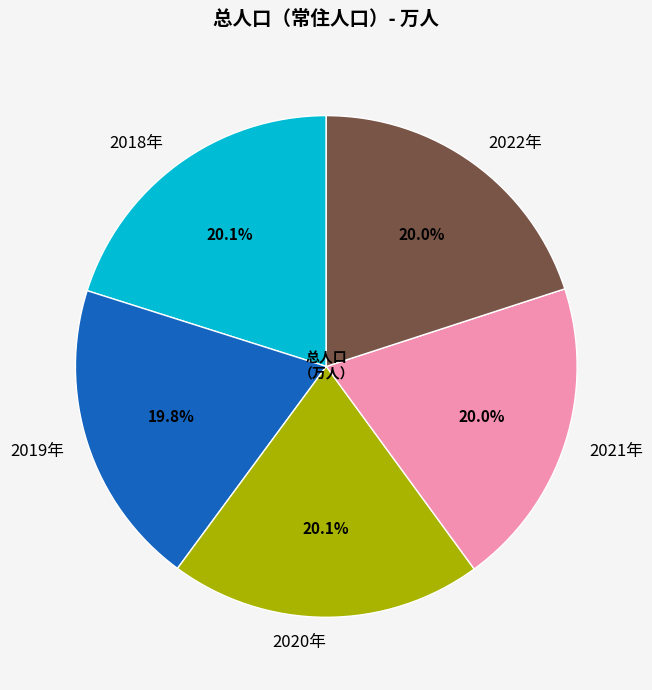

Is 2018年 the majority of the pie?

No